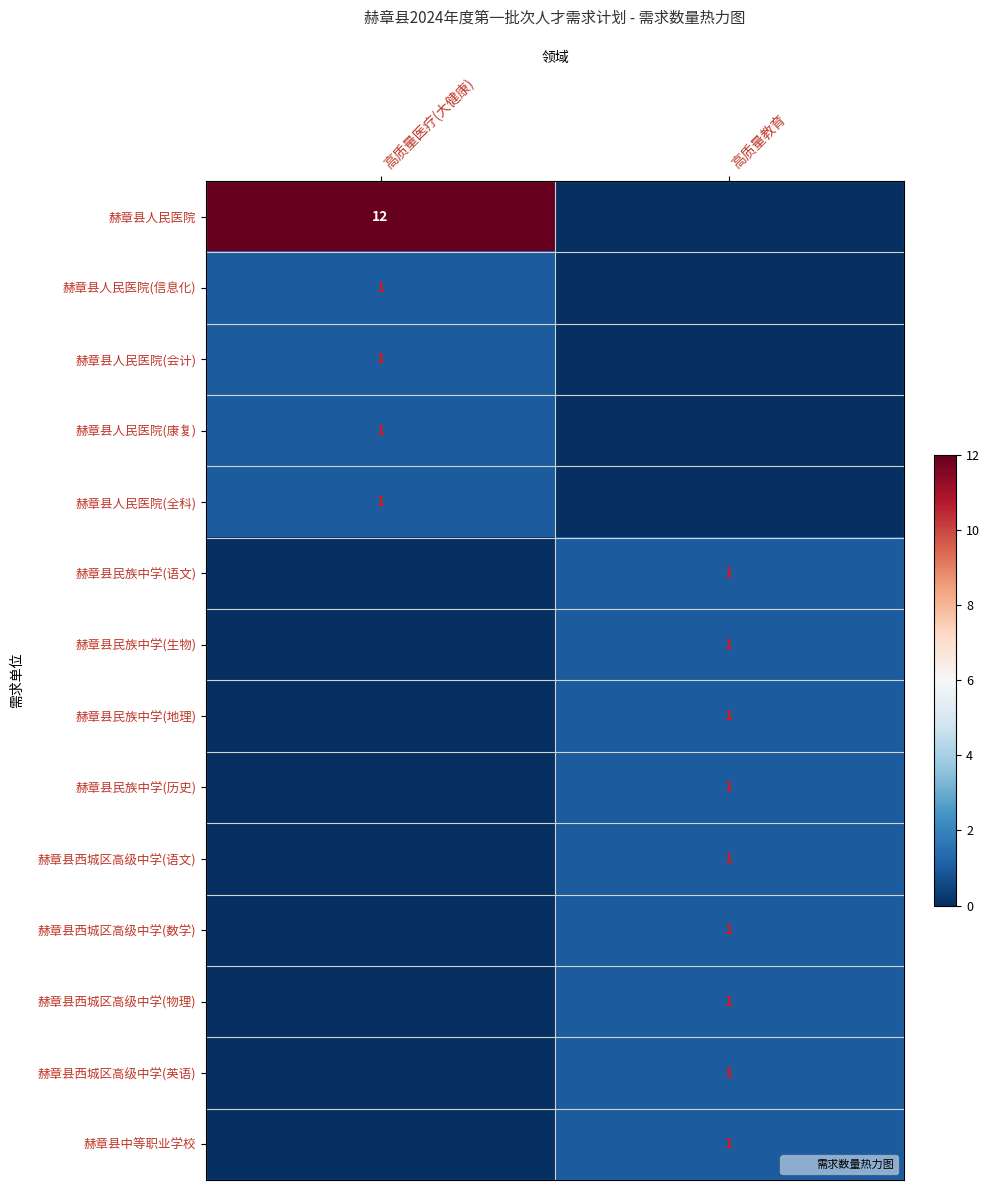

At how many categories does at least one series exceed 2?

1